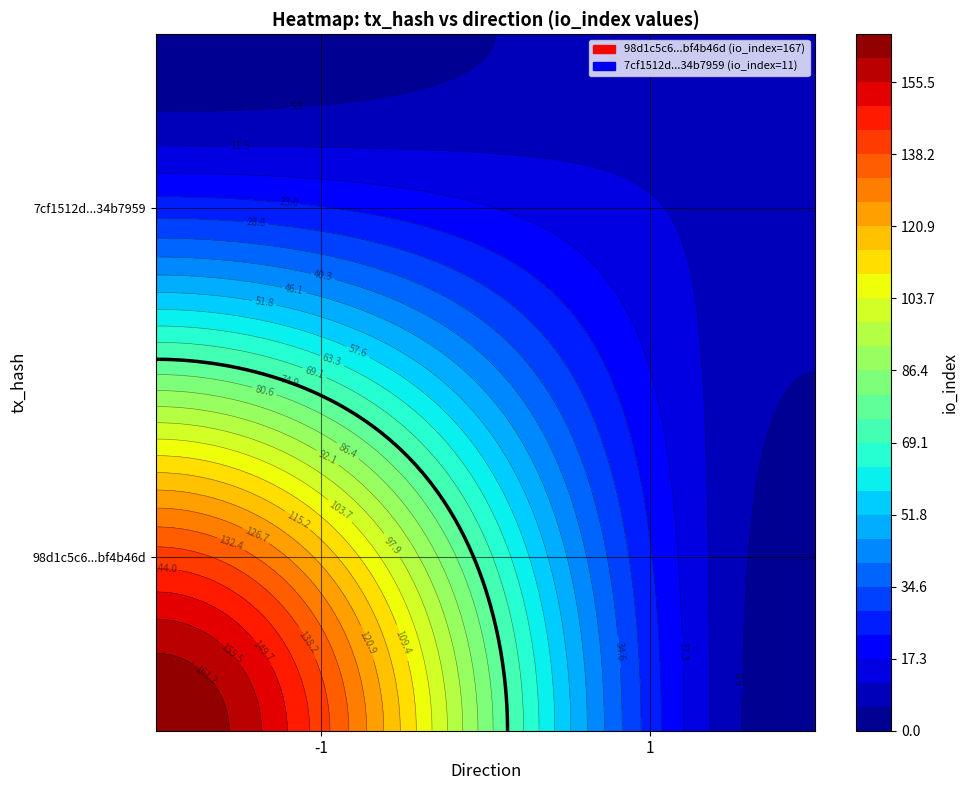

List the series in order of their overall mean, highest first.

98d1c5c6343133119237b6f8916cde39bf4b46d, 7cf1512df88bc4bb5b494060008a831c34b7959